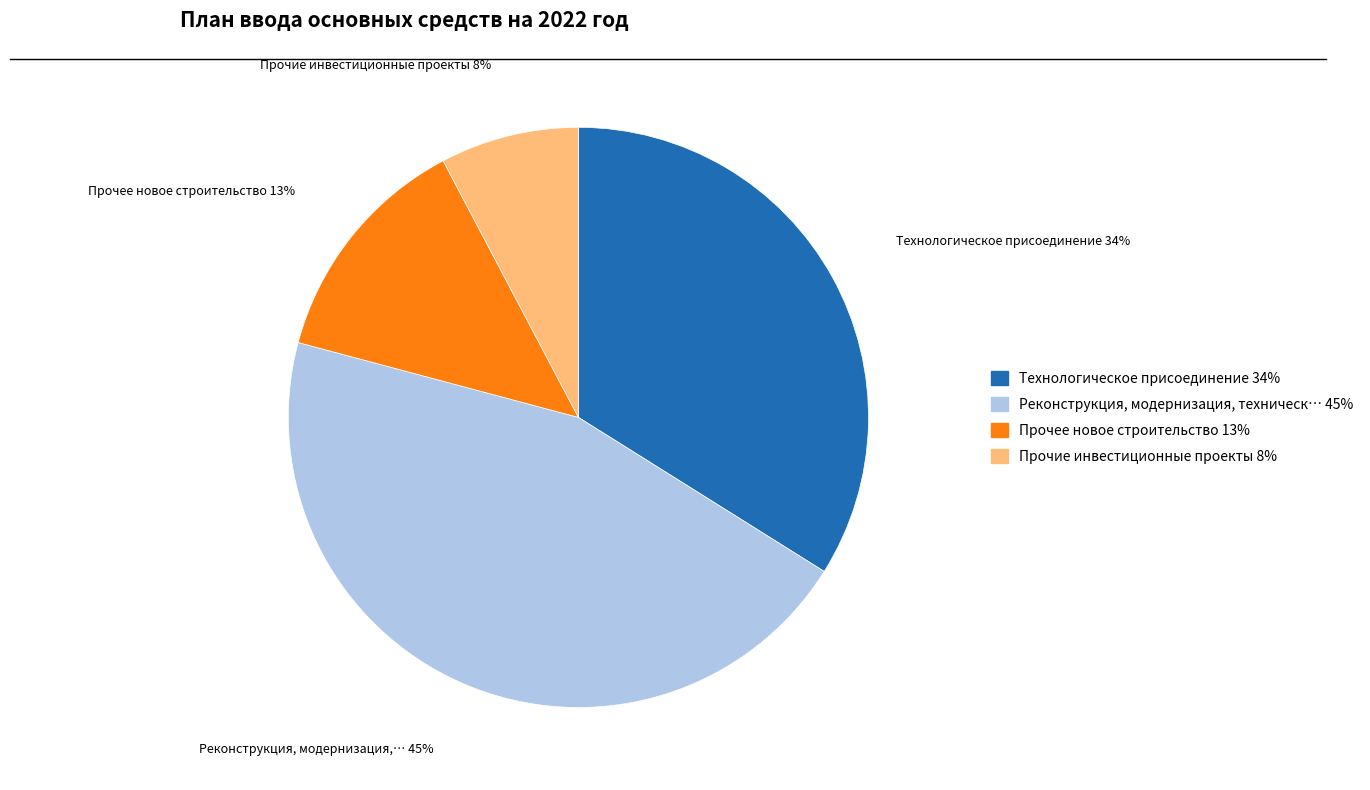

Is there any slice that represents more than half of the pie?

No